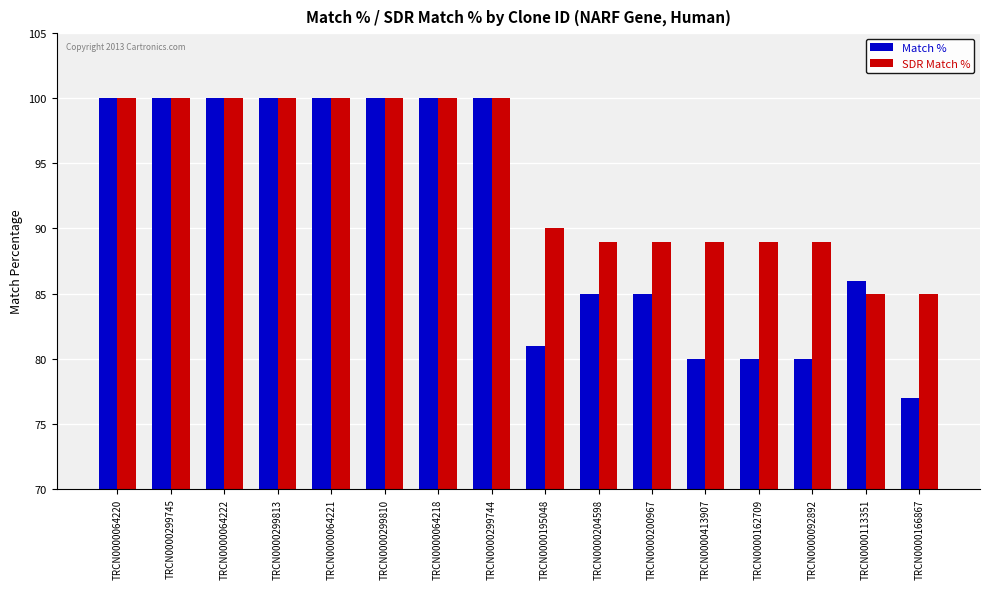

What is the total value across all series at TRCN0000299813?

200